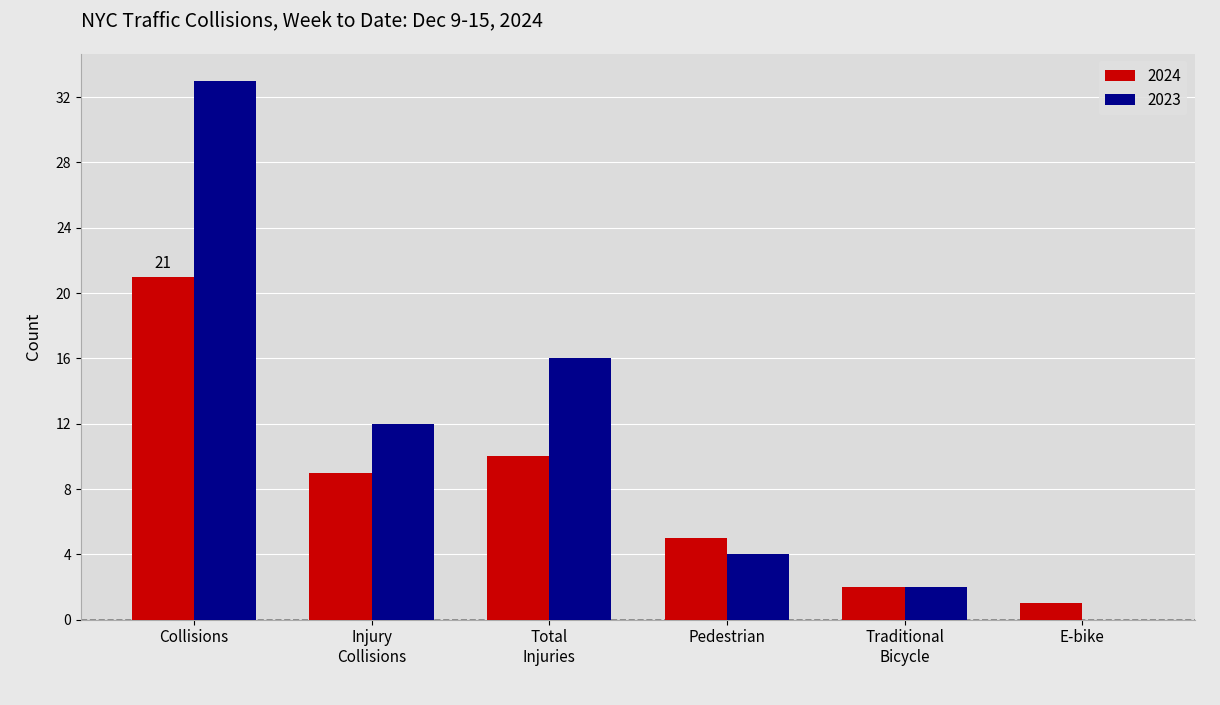

Where is 2023 nearest to the value 16?

Total
Injuries